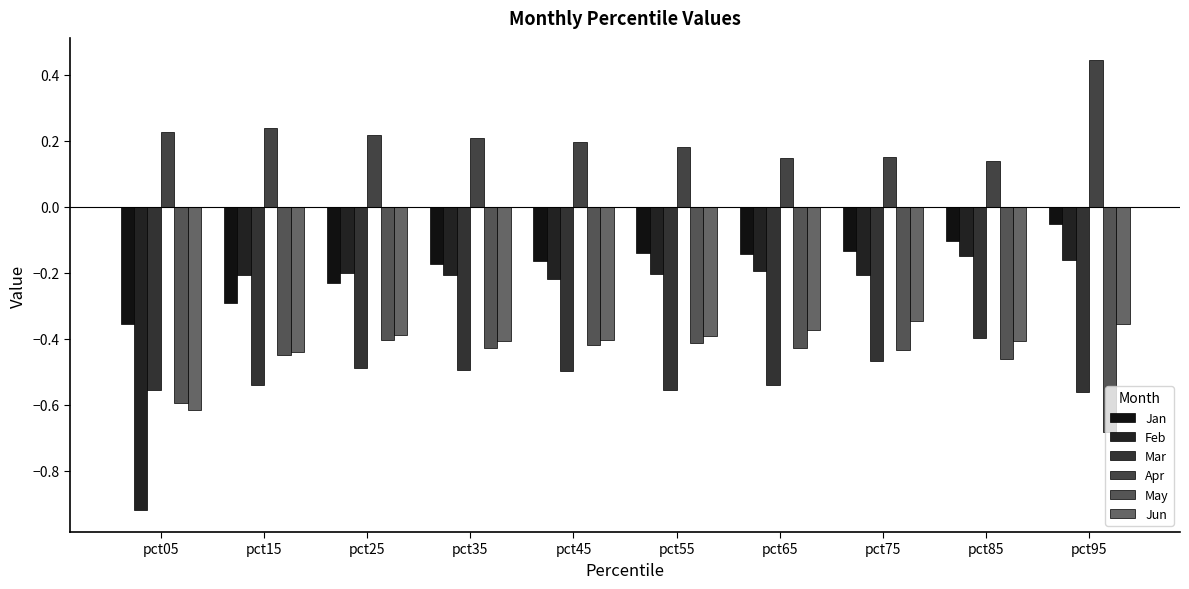

True or false: Feb has a value of -0.1 at pct85.

False